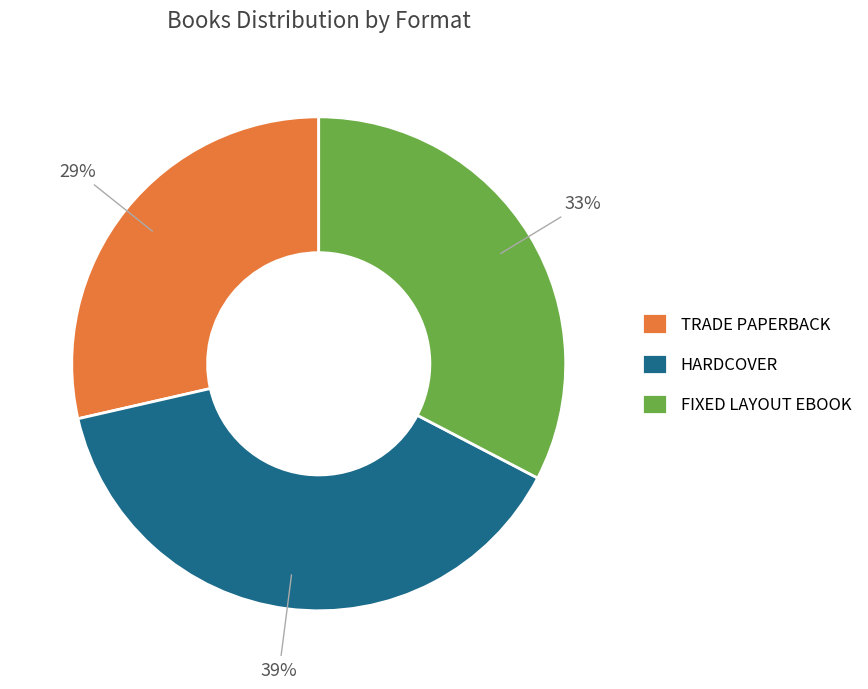

To the nearest percent, what is the difference between the largest and smallest slice percentages?

10%